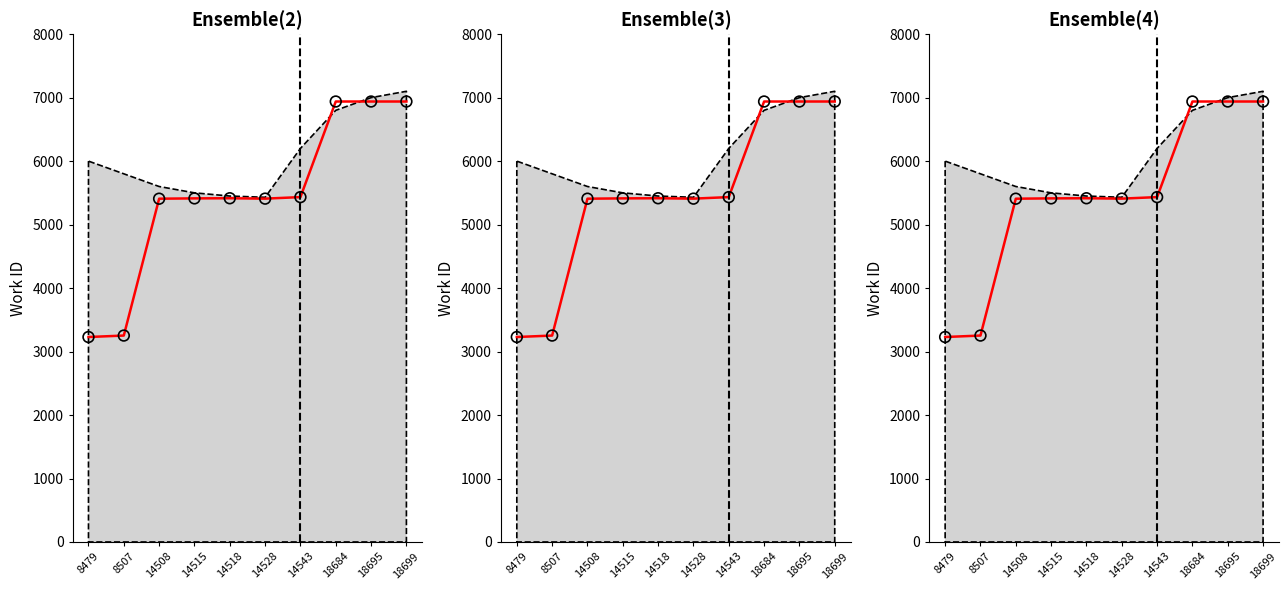

Which series has the widest spread of Y values?

work_id